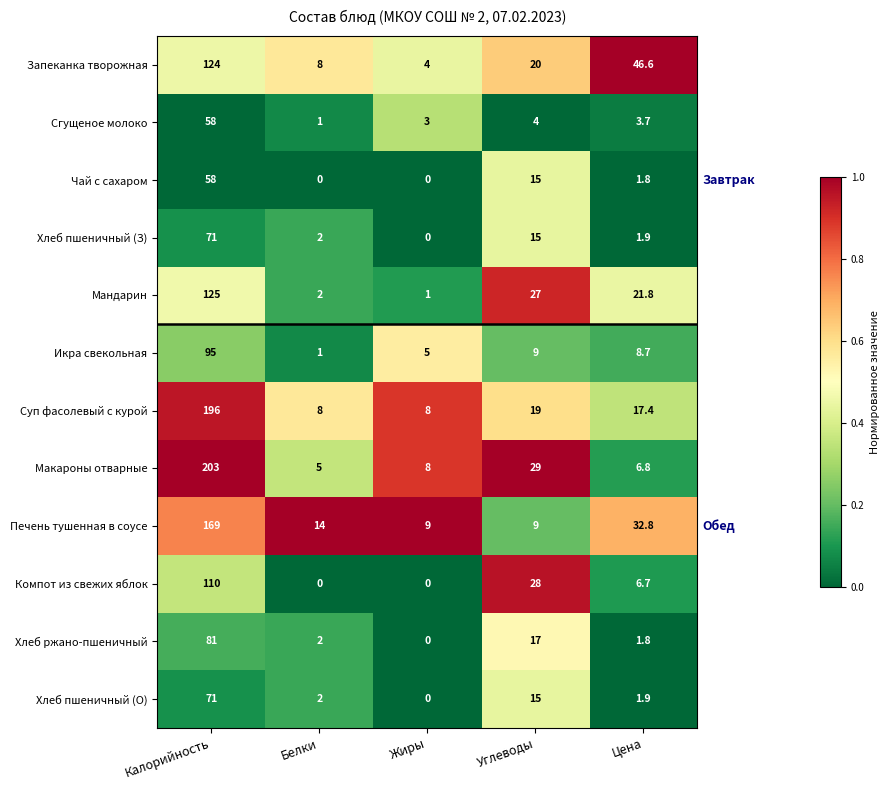

How many series are shown in this chart?

12